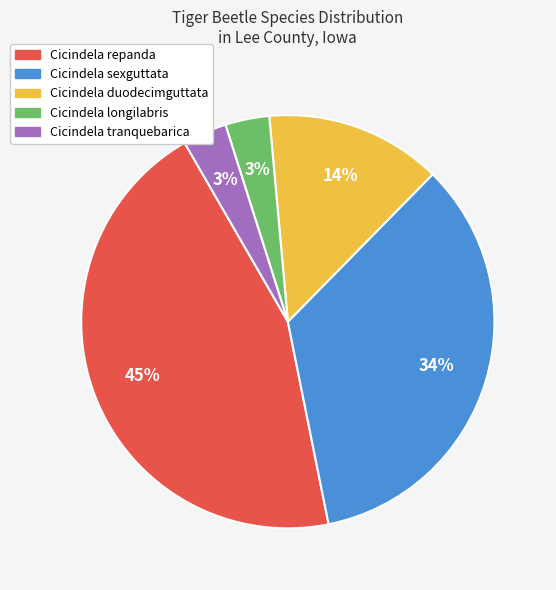

Is there a majority slice in this chart?

No